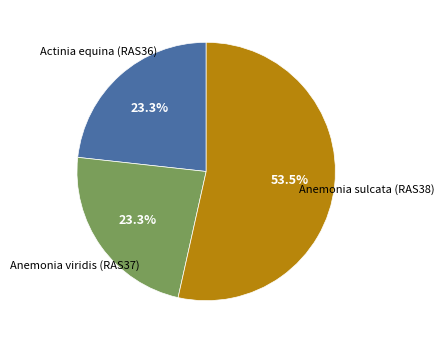

Count the number of slices in the pie.

3